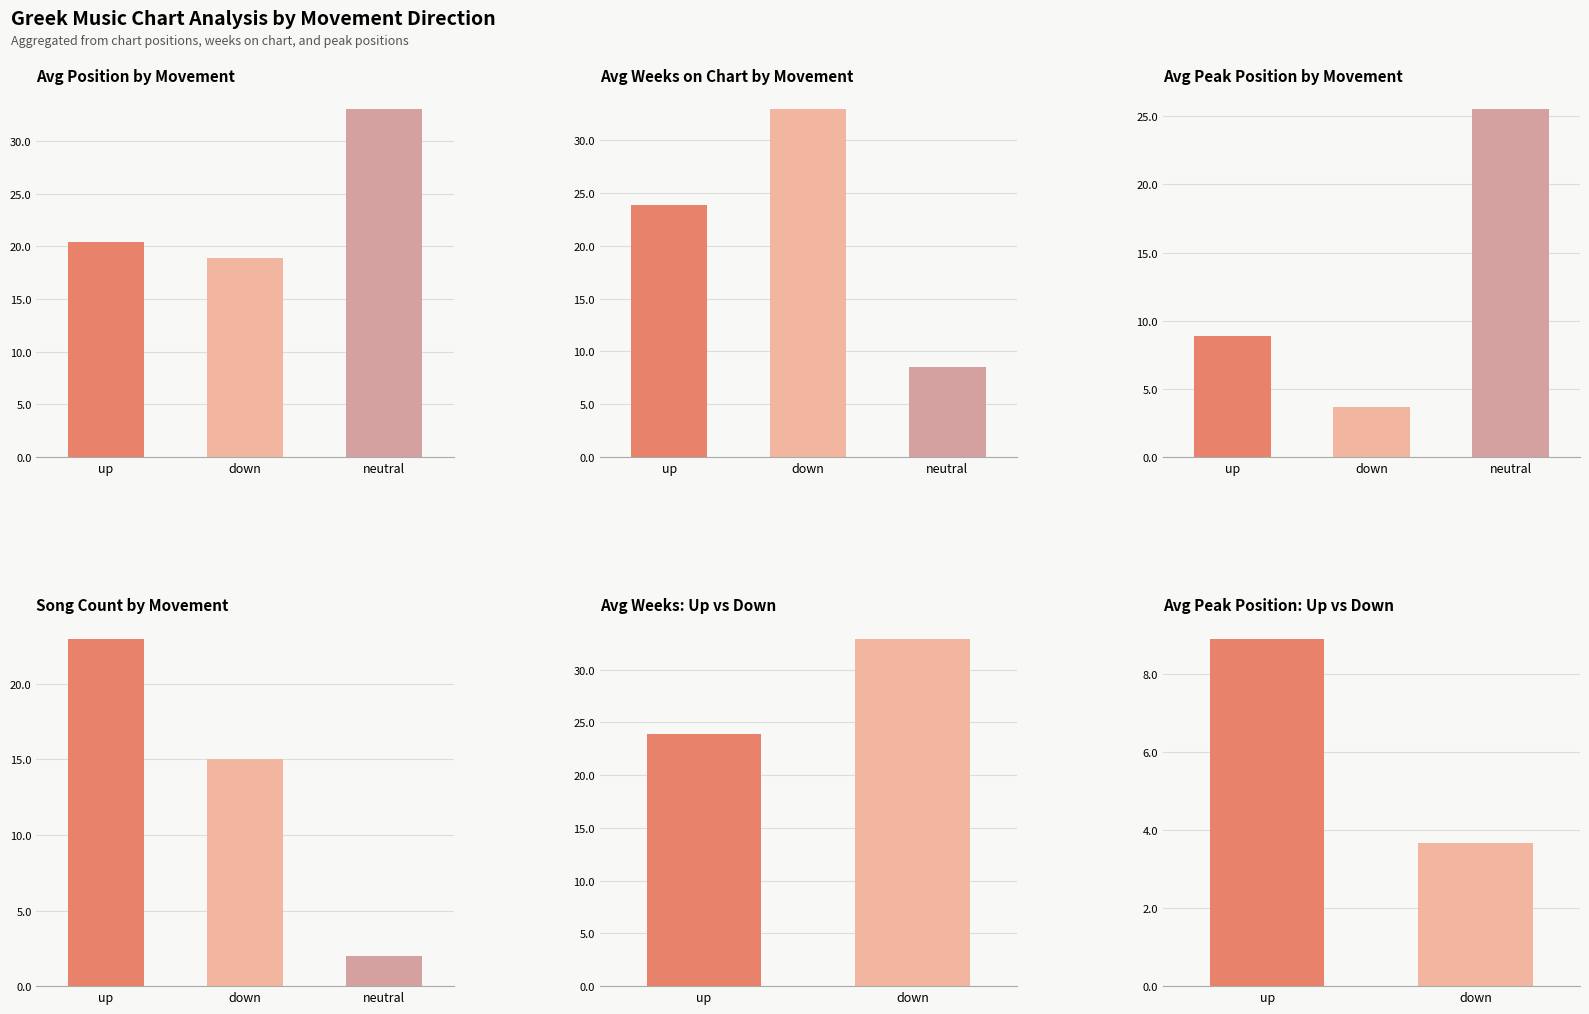

Is it true that down equals 10.1 at avg_position?

False